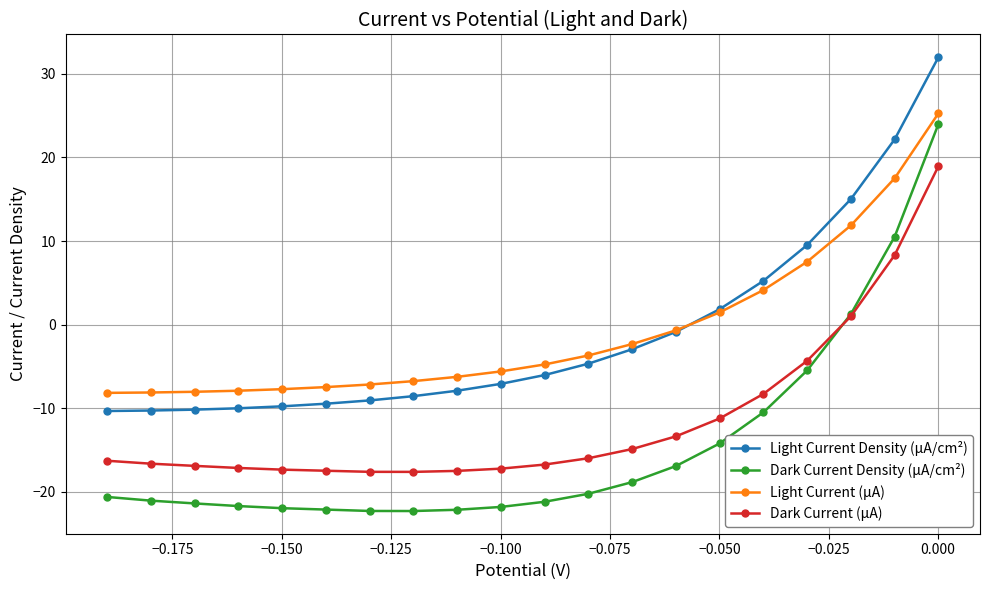

Does the chart display data point markers on the line(s)?

Yes